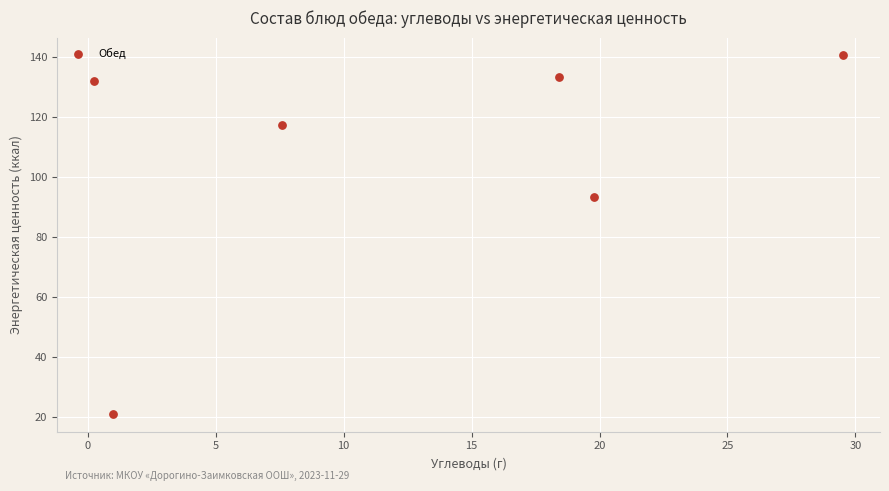

What is the range of X values (max minus min)?

29.2